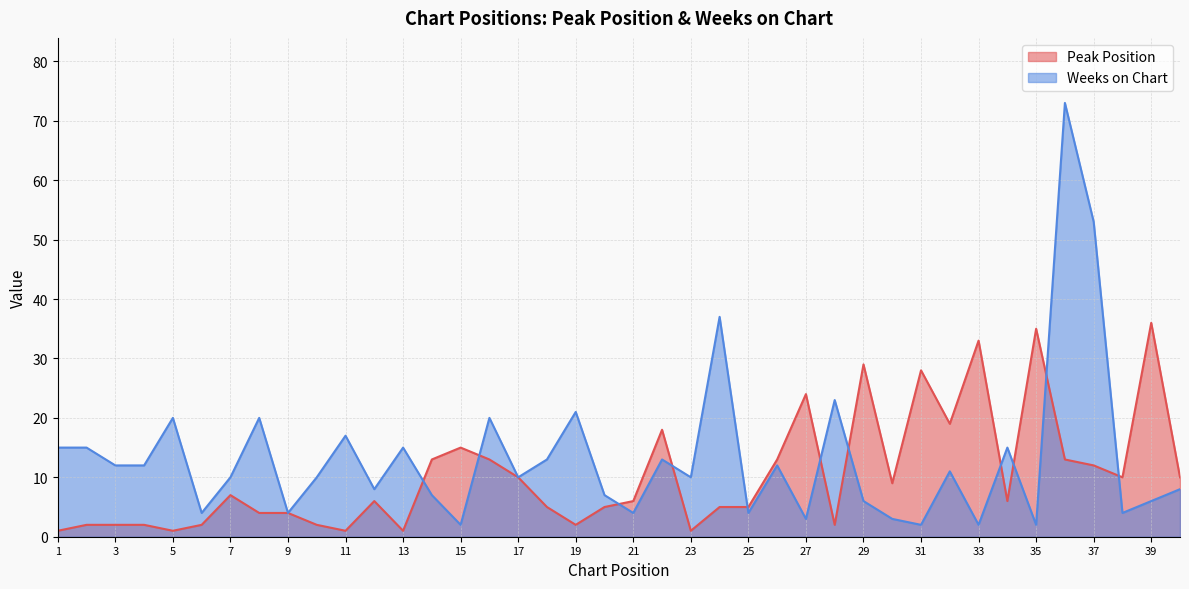

Reading left to right, transcribe all the data shown in this chart.

Peak Position: 1	2	2	2	1	2	7	4	4	2	1	6	1	13	15	13	10	5	2	5	6	18	1	5	5	13	24	2	29	9	28	19	33	6	35	13	12	10	36	10
Weeks on Chart: 15	15	12	12	20	4	10	20	4	10	17	8	15	7	2	20	10	13	21	7	4	13	10	37	4	12	3	23	6	3	2	11	2	15	2	73	53	4	6	8